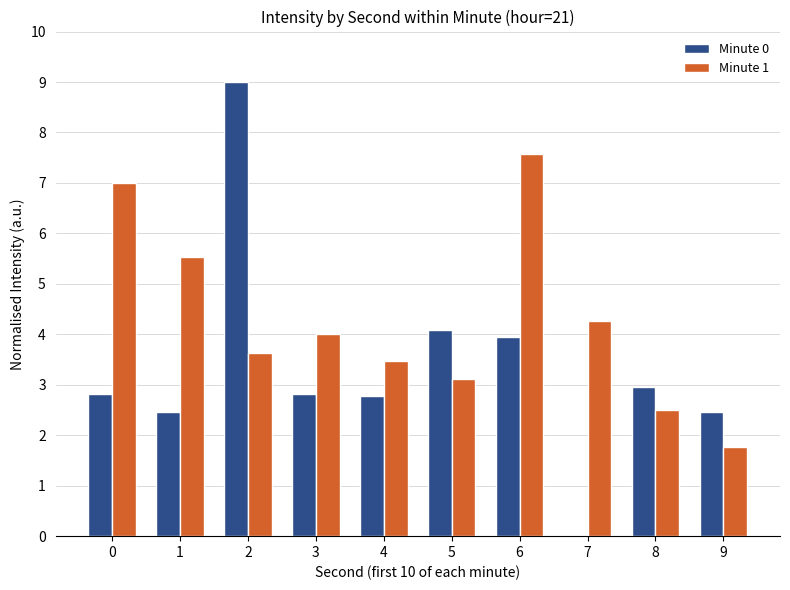

Reading right to left, list all the values displayed in this chart.

Minute 0: 2.5	3.0	0.0	3.9	4.1	2.8	2.8	9.0	2.5	2.8
Minute 1: 1.8	2.5	4.3	7.6	3.1	3.5	4.0	3.6	5.5	7.0